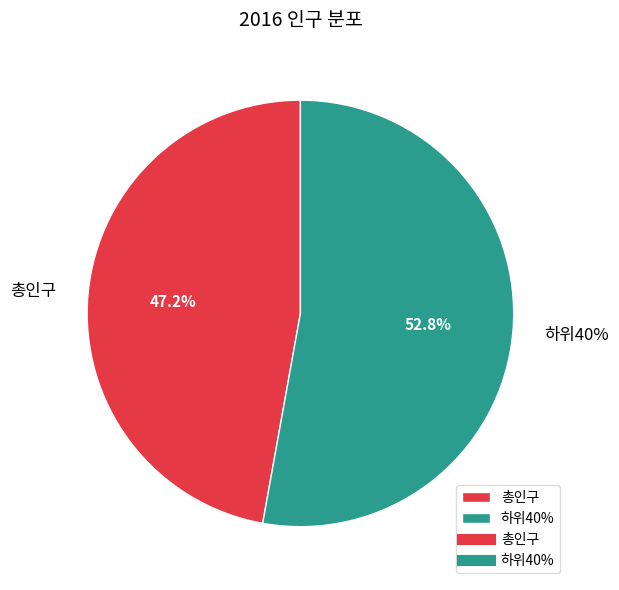

What is the smallest slice in the pie chart?

총인구